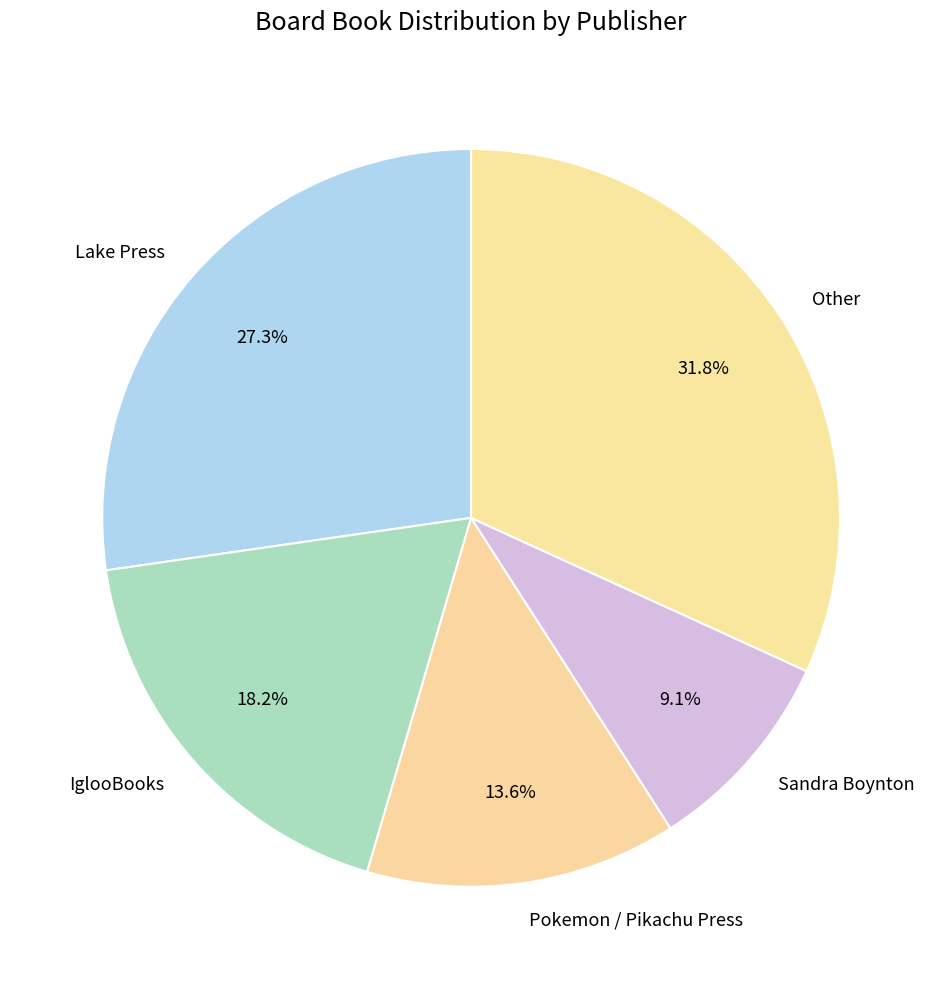

True or false: Lake Press accounts for 18% of the total.

False